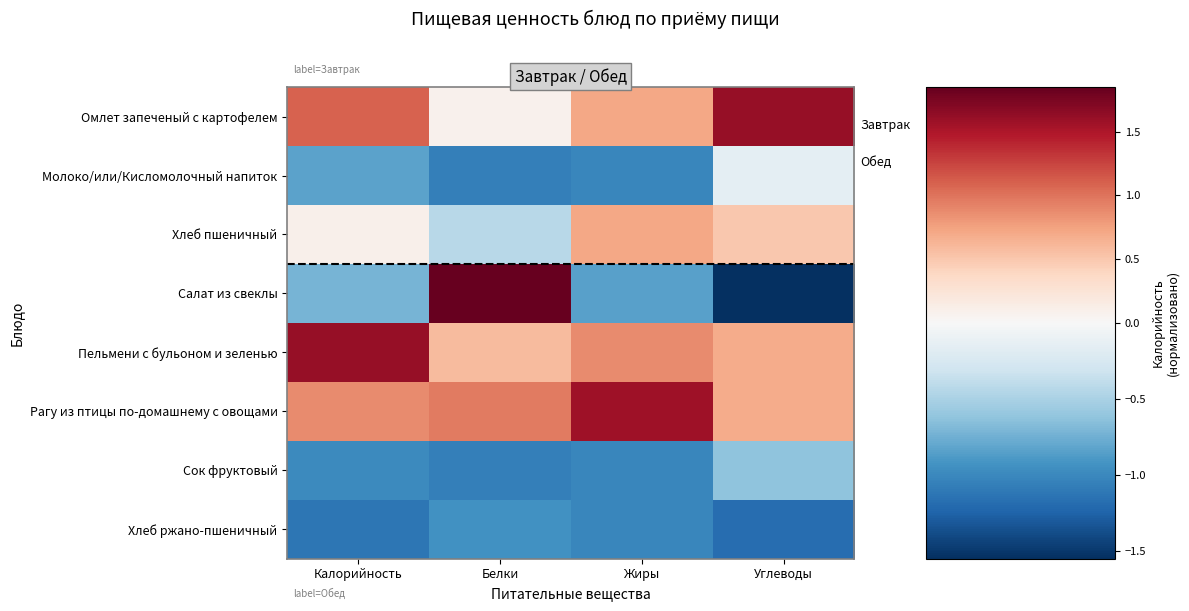

What is the smallest value displayed?

-1.5